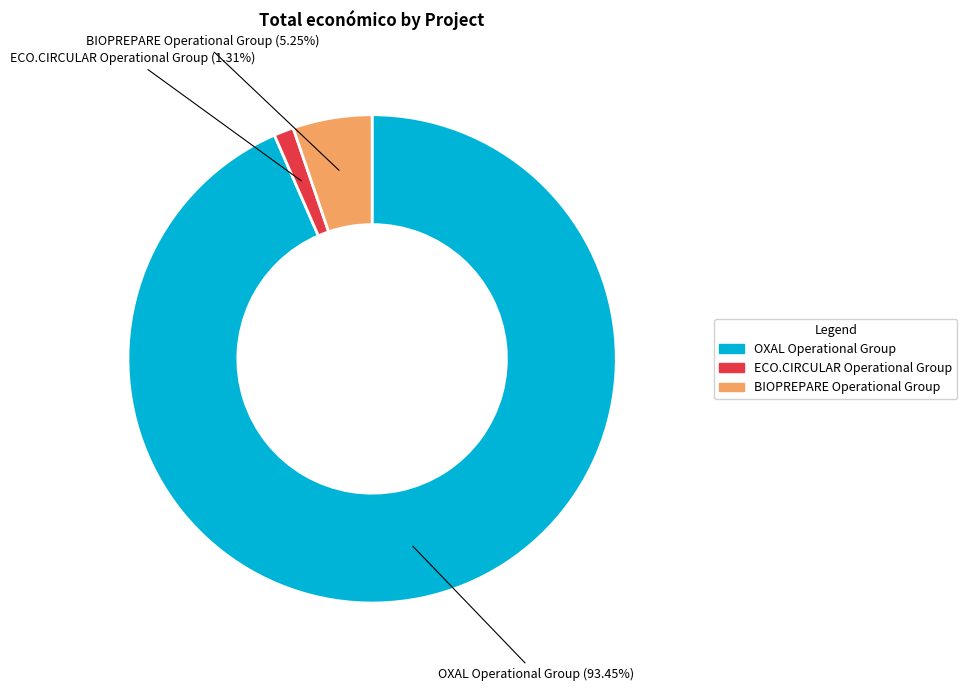

Which slice is the smallest?

ECO.CIRCULAR Operational Group